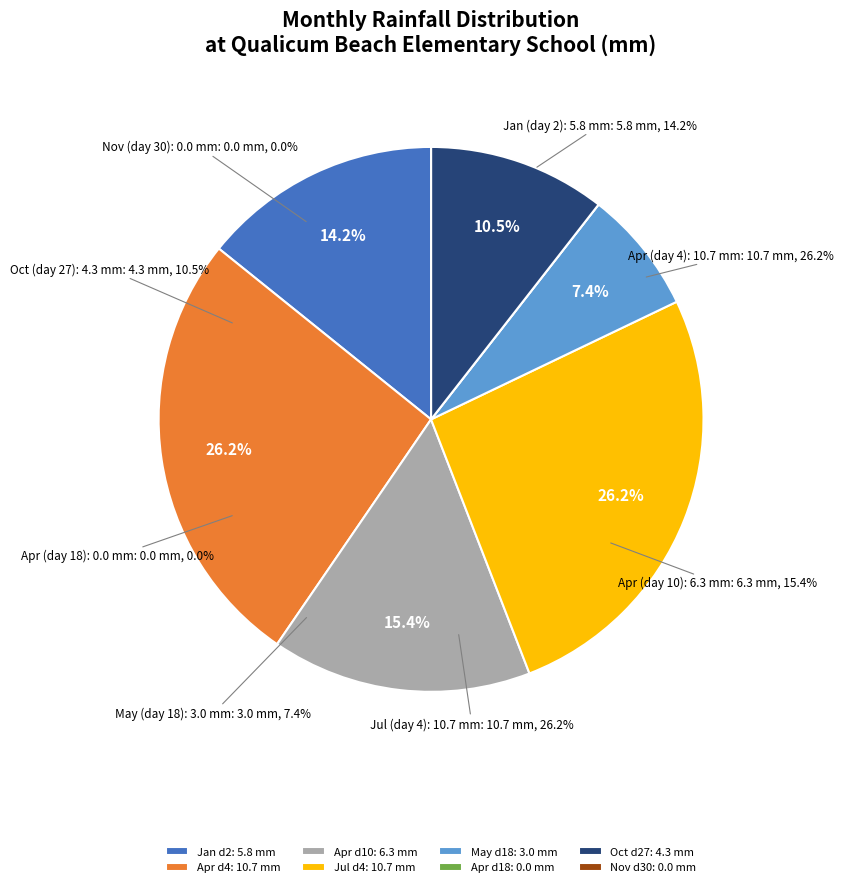

Rank the categories by value from lowest to highest.

Apr (day 18): 0.0 mm, Nov (day 30): 0.0 mm, May (day 18): 3.0 mm, Oct (day 27): 4.3 mm, Jan (day 2): 5.8 mm, Apr (day 10): 6.3 mm, Apr (day 4): 10.7 mm, Jul (day 4): 10.7 mm